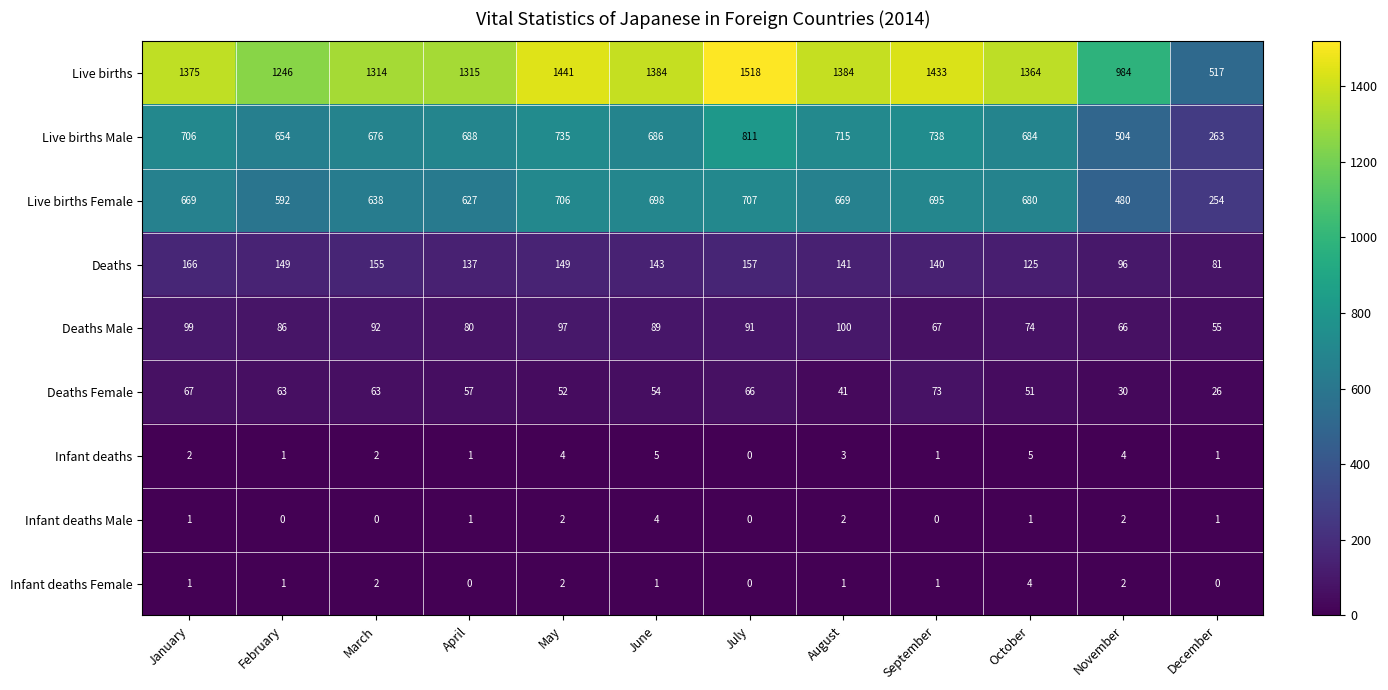

At which label does Deaths Female first exceed 57?

January